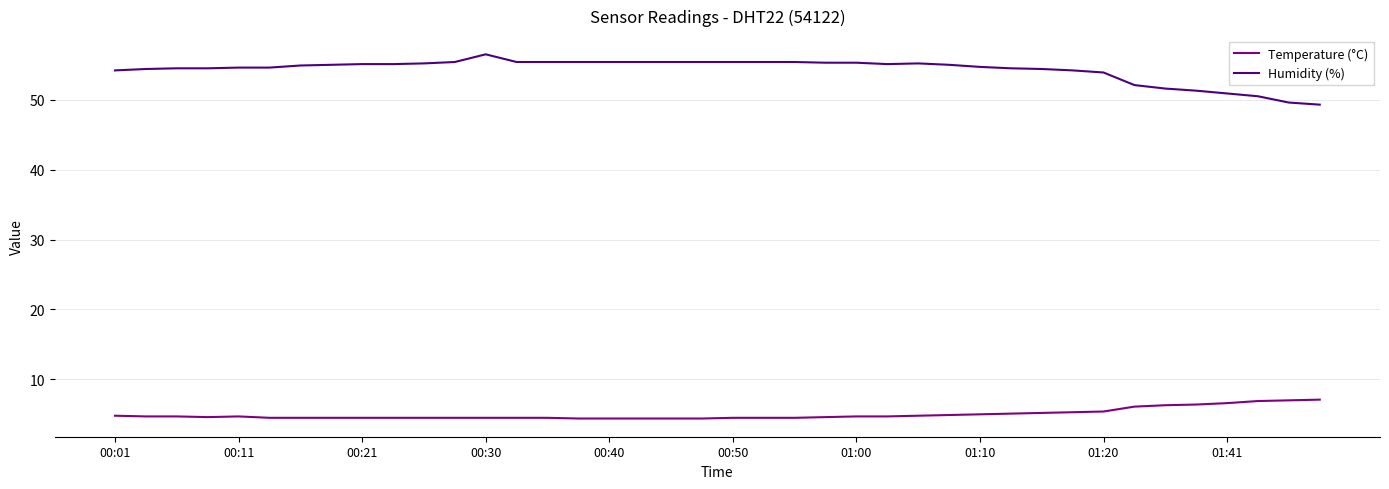

True or false: Temperature (°C) and Humidity (%) cross at least once.

False